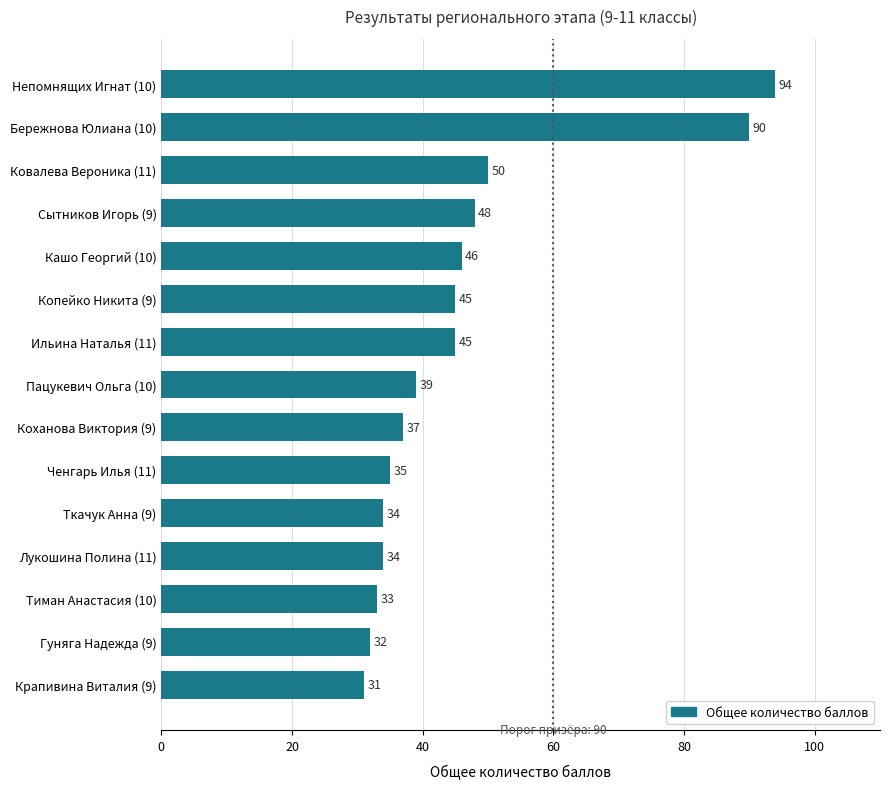

Where is the data nearest to the value 62?

Ковалева Вероника (11)